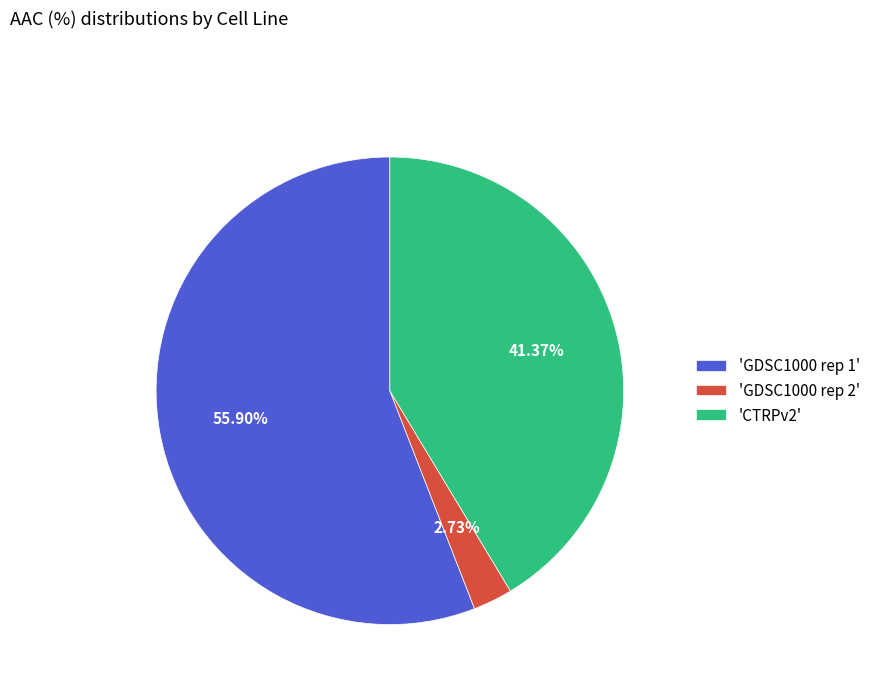

What is the majority slice?

'GDSC1000 rep 1'